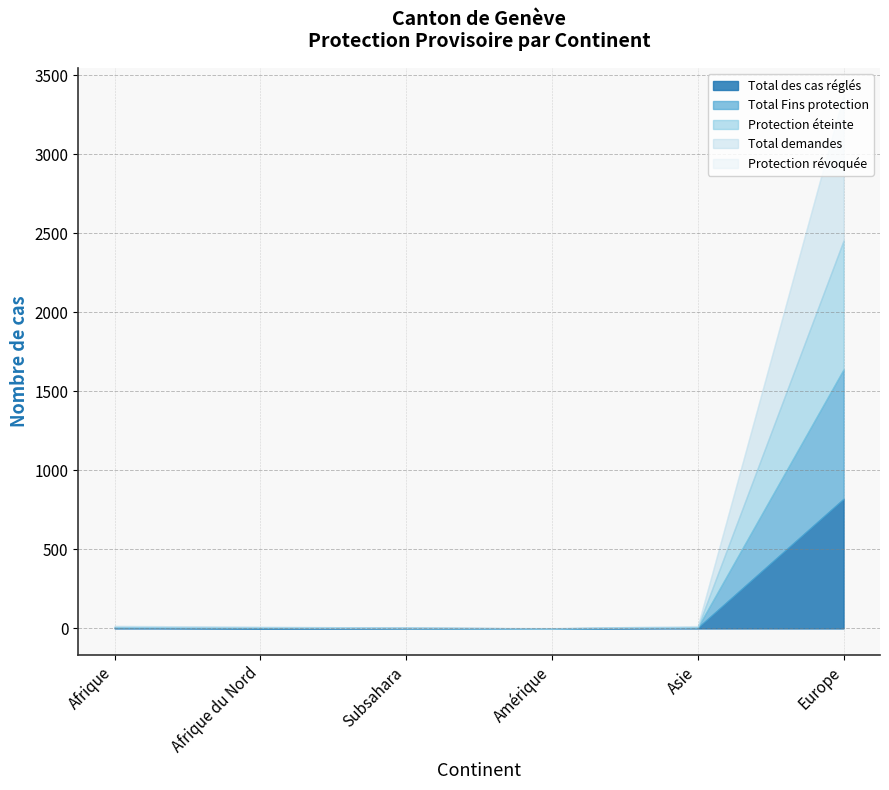

What is the label of the 6th point from the left?

Europe